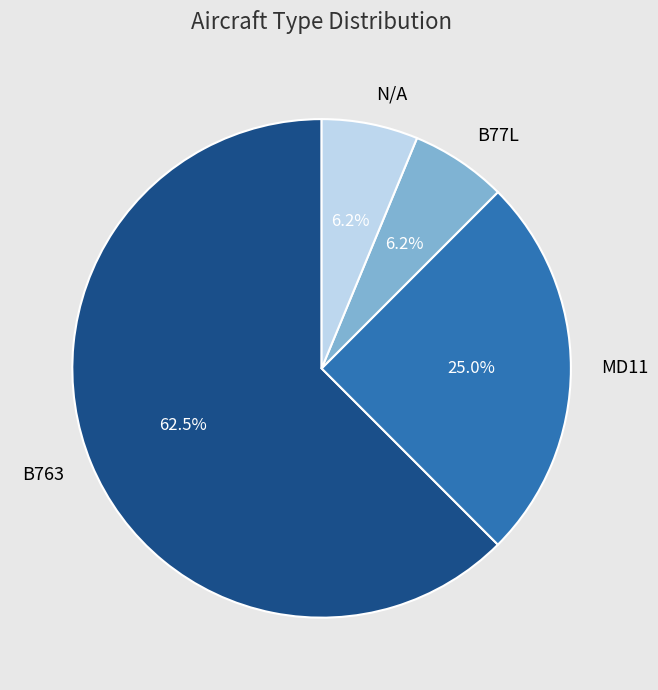

What is the ratio of the value at B763 to the value at MD11?

2.5